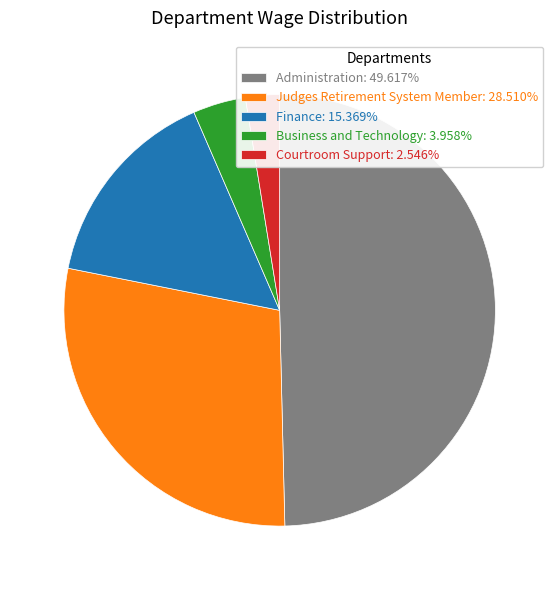

Does any single category account for the majority?

No